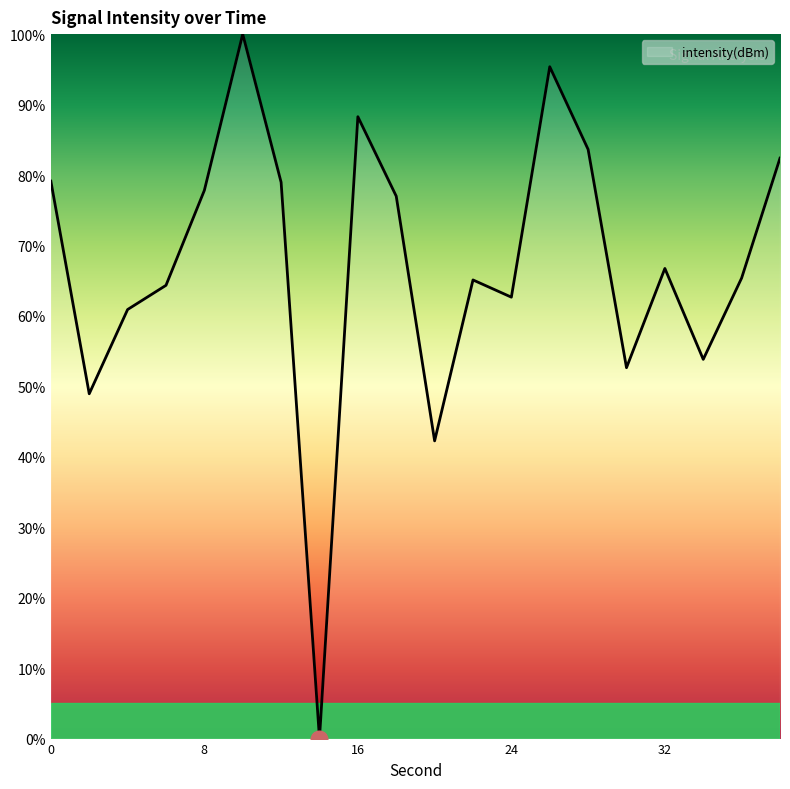

How many interior local peaks (higher than both neighbors) does the data have?

5